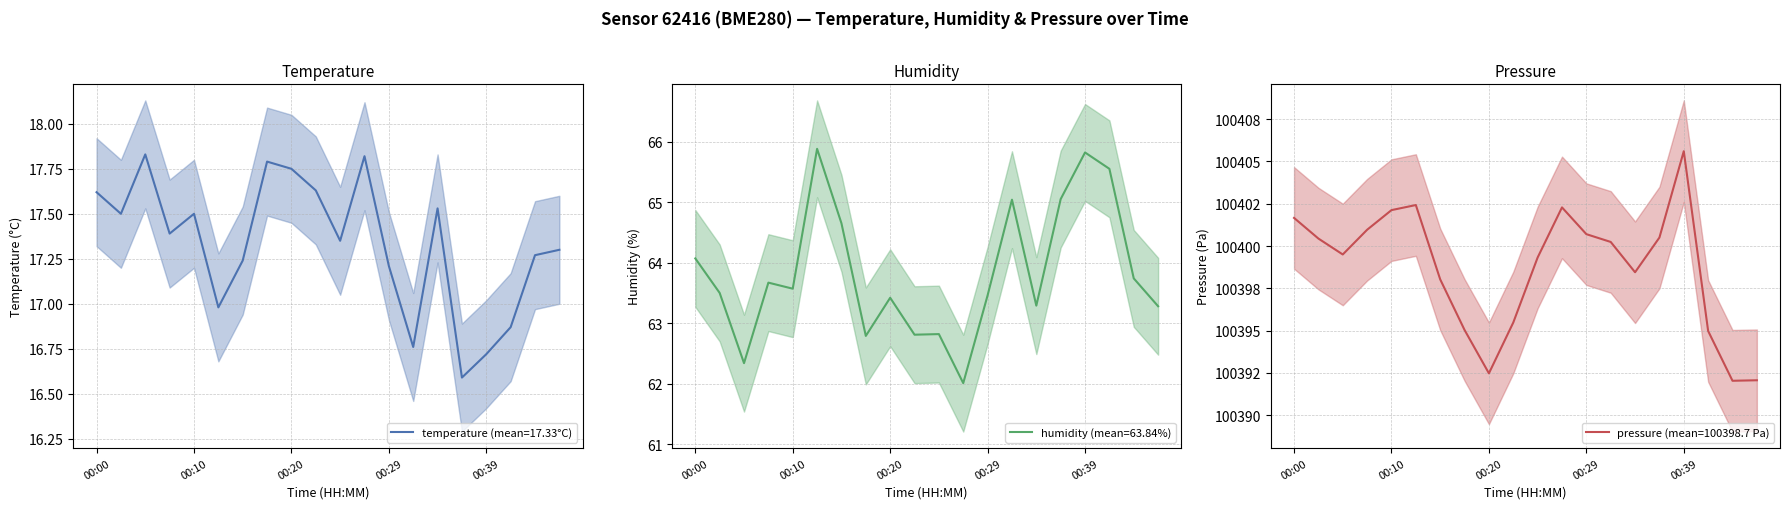

The pressure_norm series shows 61301.9 at 00:24. True or false?

False